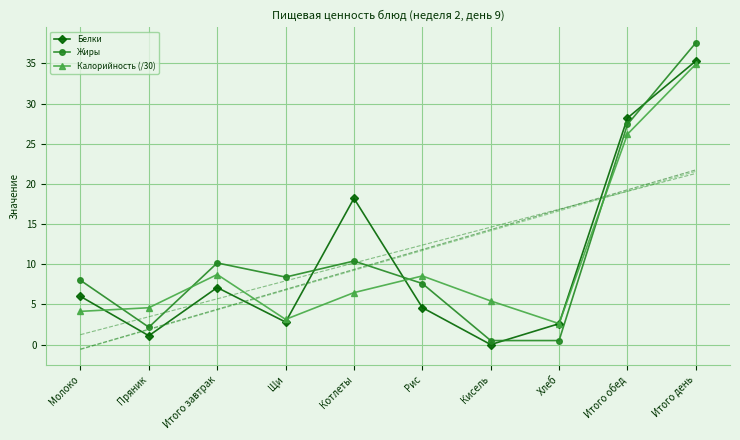

What are all the series names shown in the legend?

Белки, Жиры, Калорийность (/30)